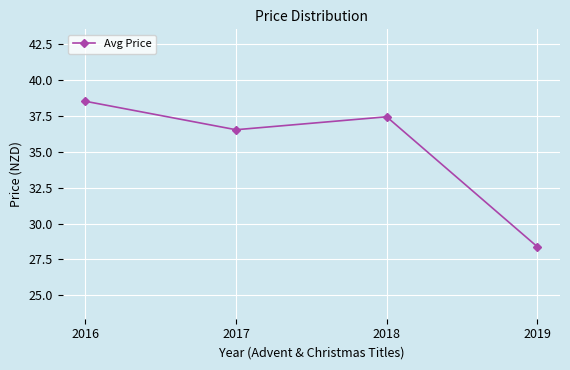

At which label is the value closest to 33?

2017